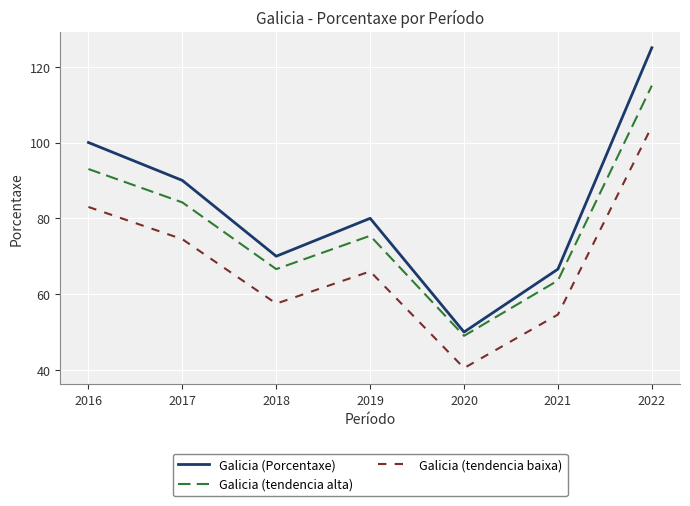

Does the chart display data point markers on the line(s)?

No